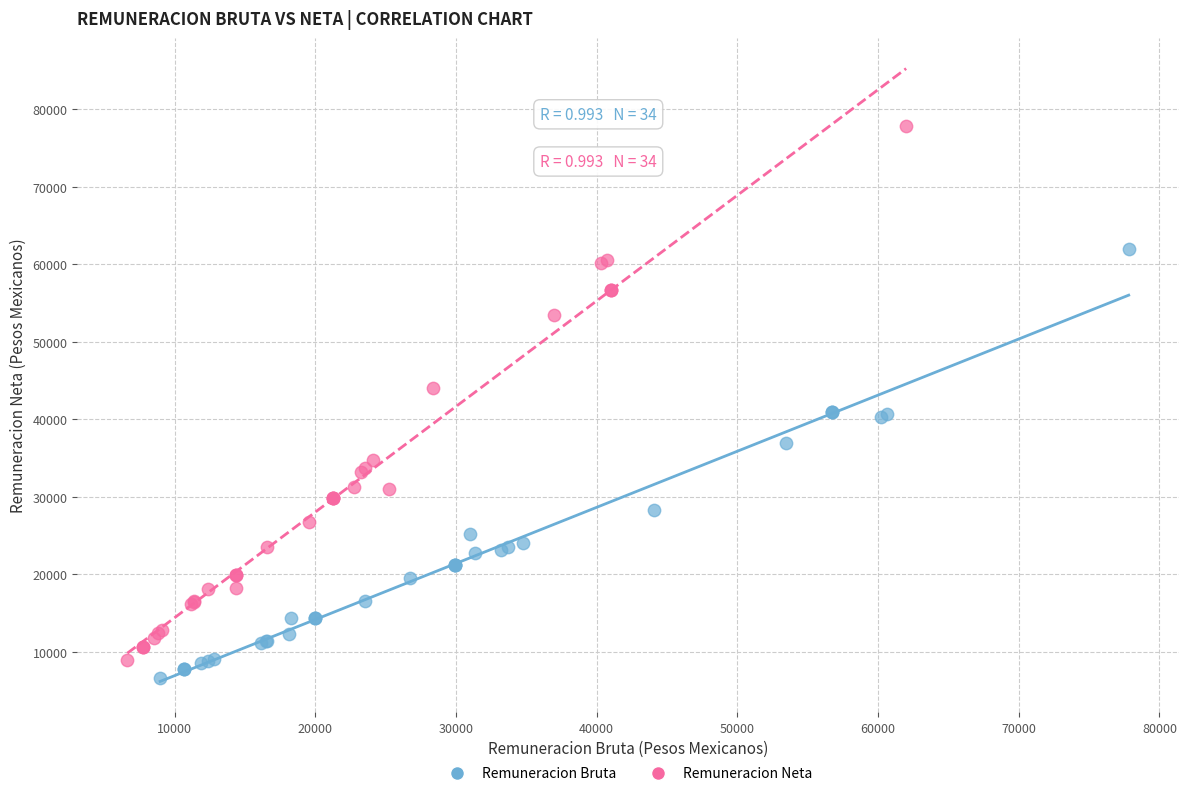

Which series reaches the maximum Y coordinate?

Remuneracion Neta